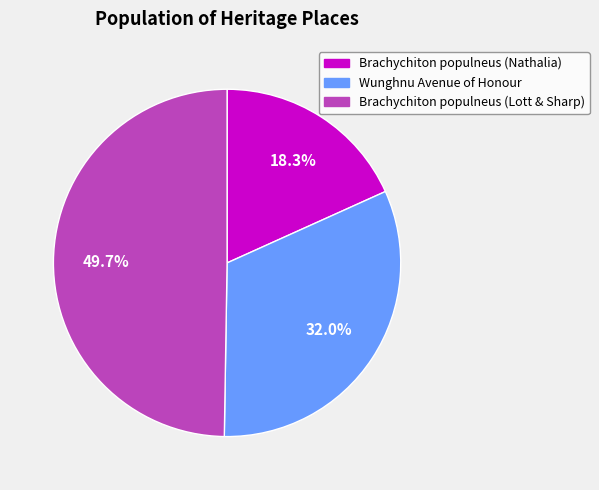

Is Brachychiton populneus (Nathalia) the majority of the pie?

No